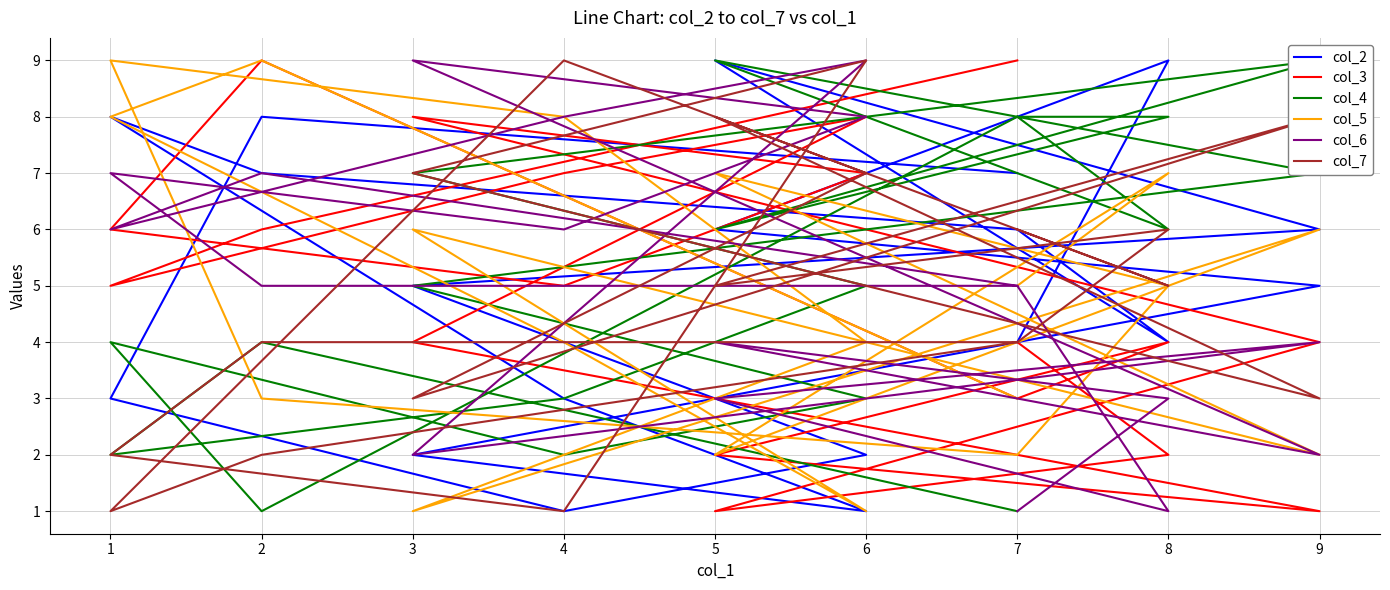

True or false: col_2 has a value of 2 at 3.

True